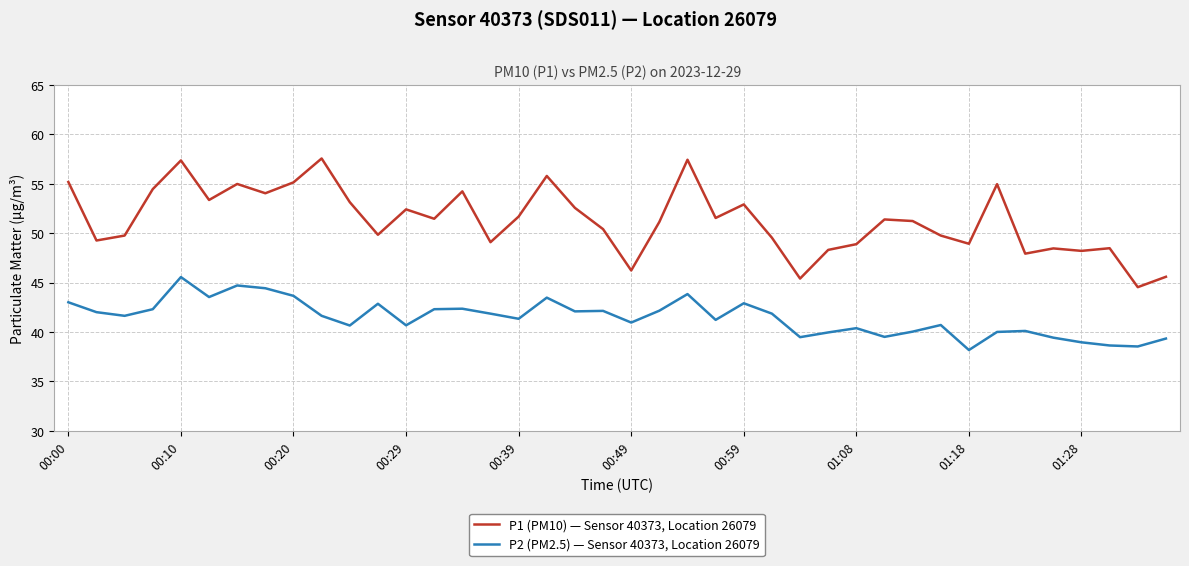

How many lines are shown in the chart?

2